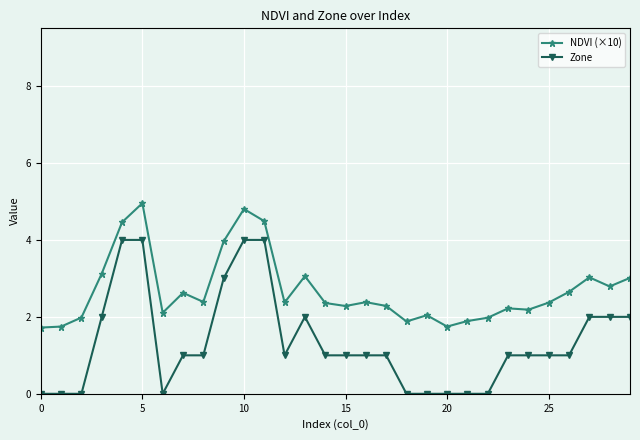

Which series has the largest total across all categories?

NDVI (×10)